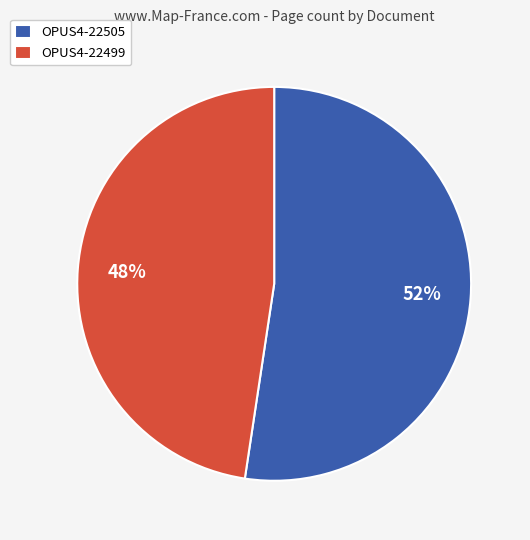

Is there a majority slice in this chart?

Yes